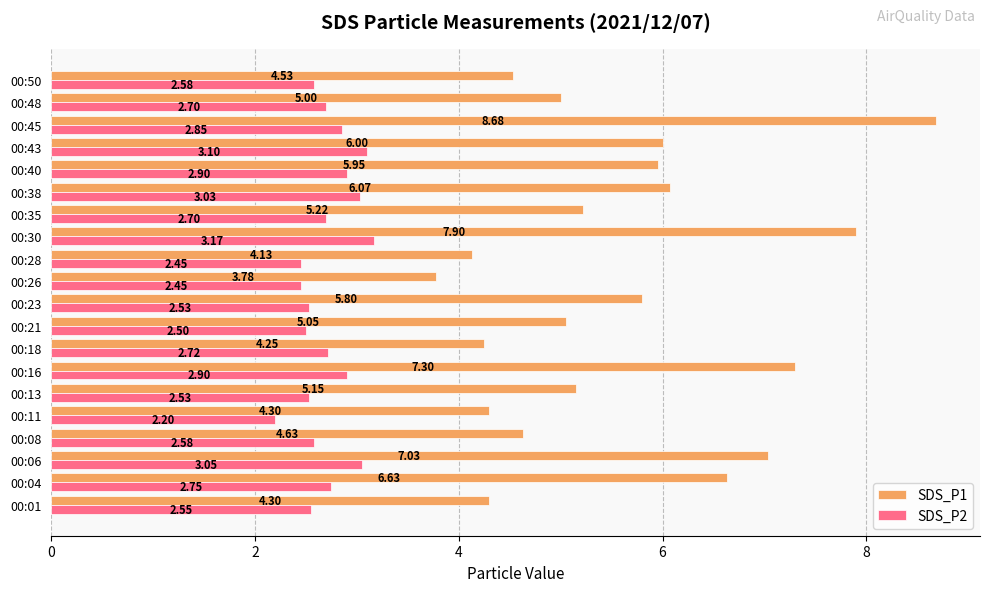

Between 00:08 and 00:50, which series saw the biggest shift?

SDS_P1